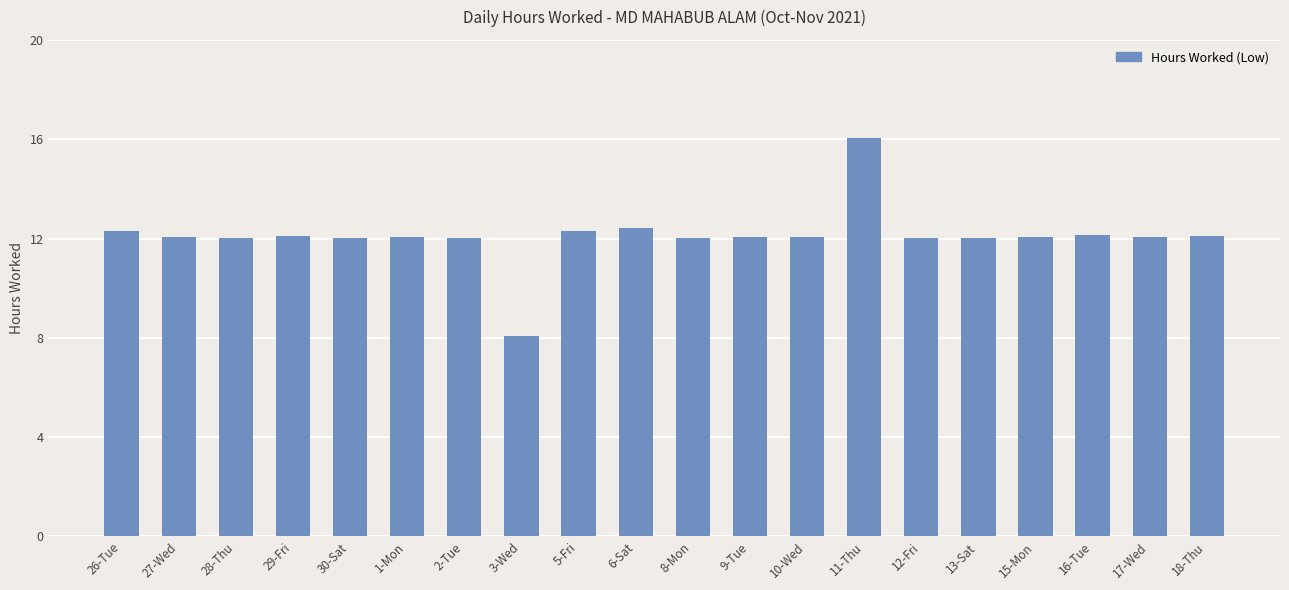

What is the minimum value shown in the chart?

8.1